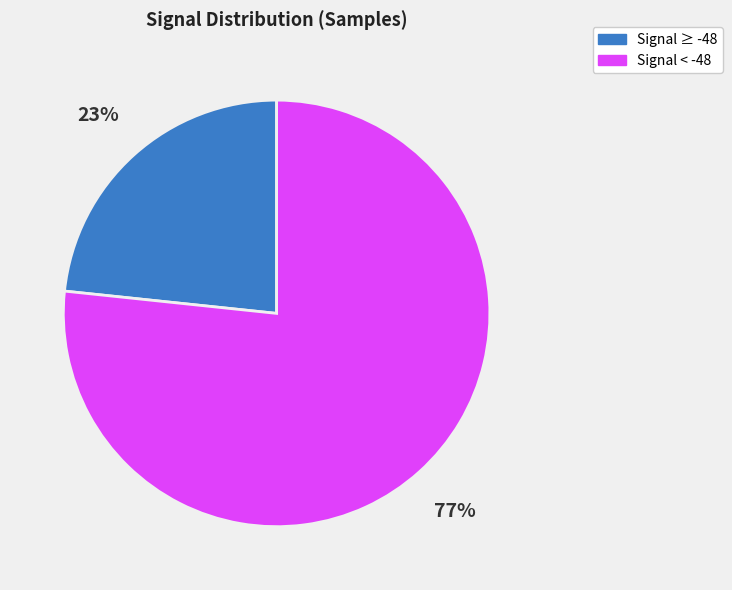

Approximately how many times larger is the value at Signal < -48 compared to Signal ≥ -48?

3.3